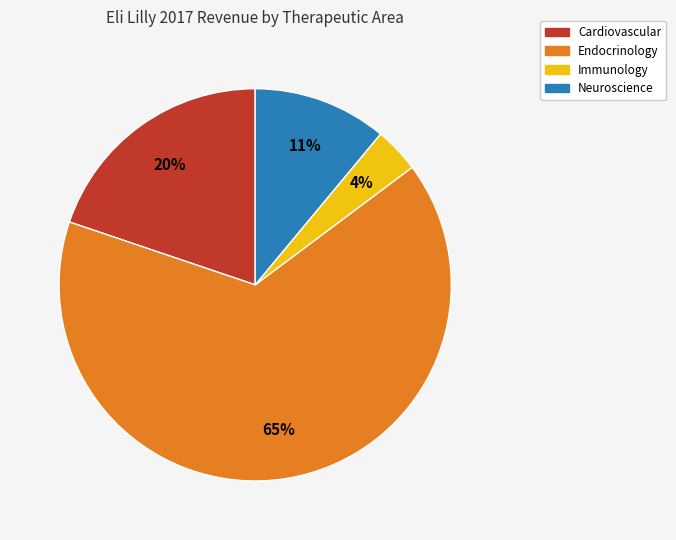

How many segments does this pie chart have?

4